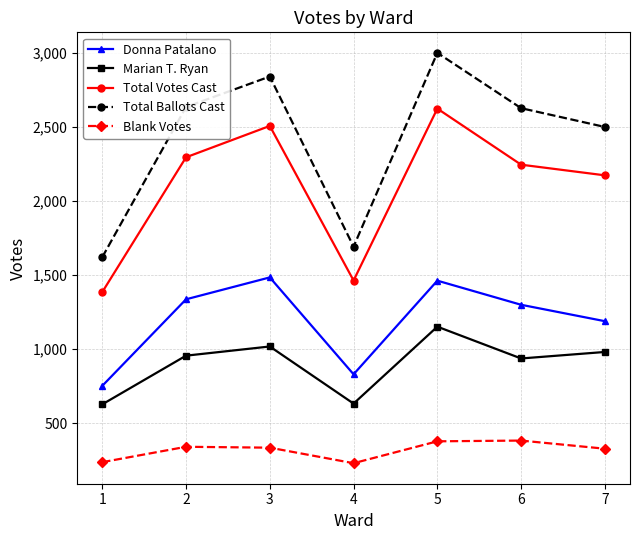

How many categories are shown in the chart?

7